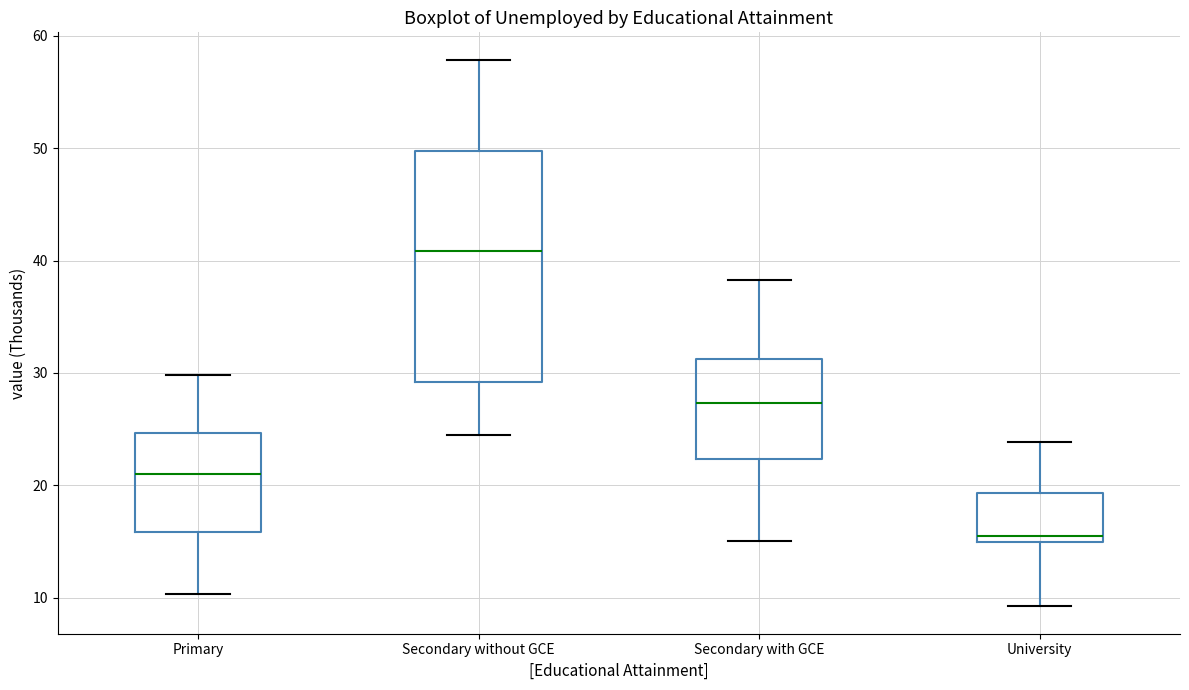

Which box has the highest median line?

Secondary without GCE